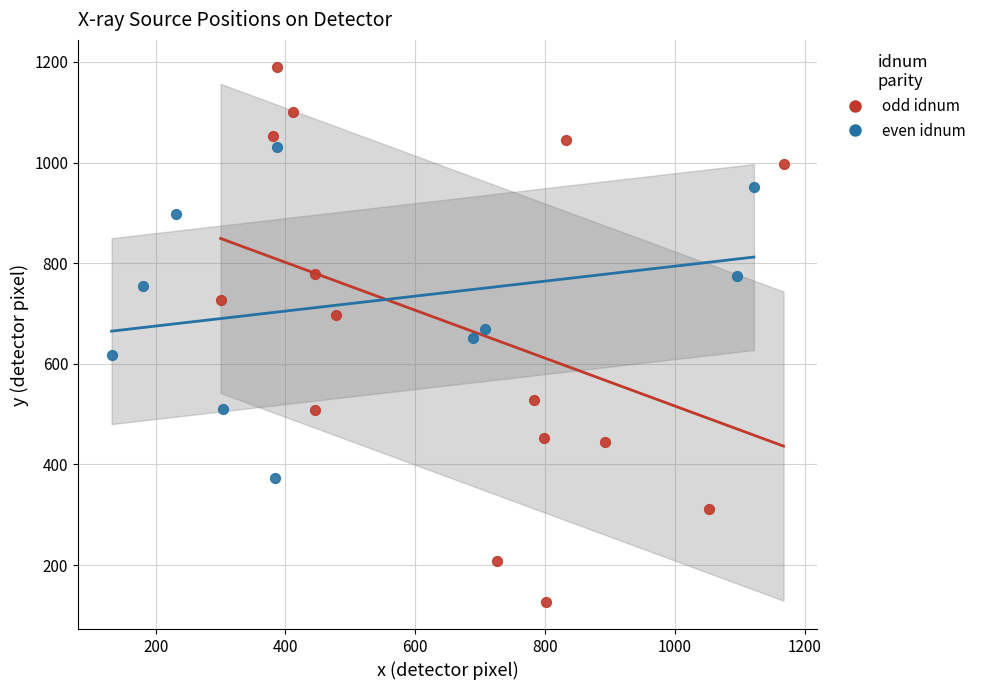

Which series has the widest spread of Y values?

odd idnum